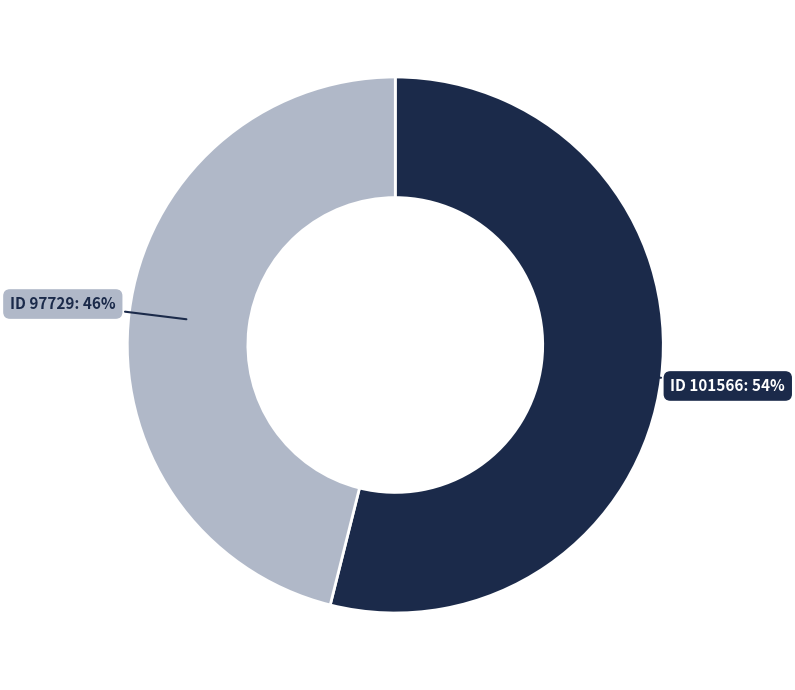

Is there any slice that represents more than half of the pie?

Yes